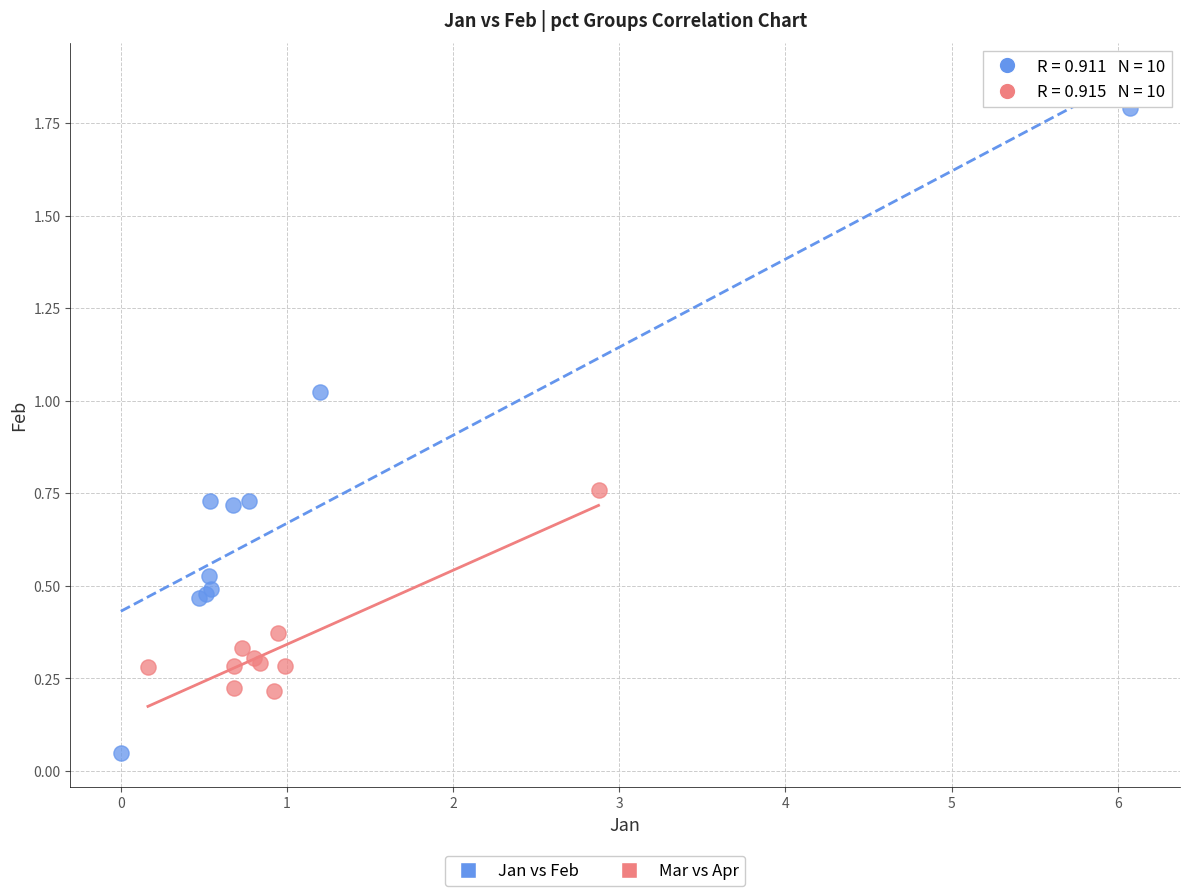

Which series has the largest Y range (max minus min)?

Jan vs Feb